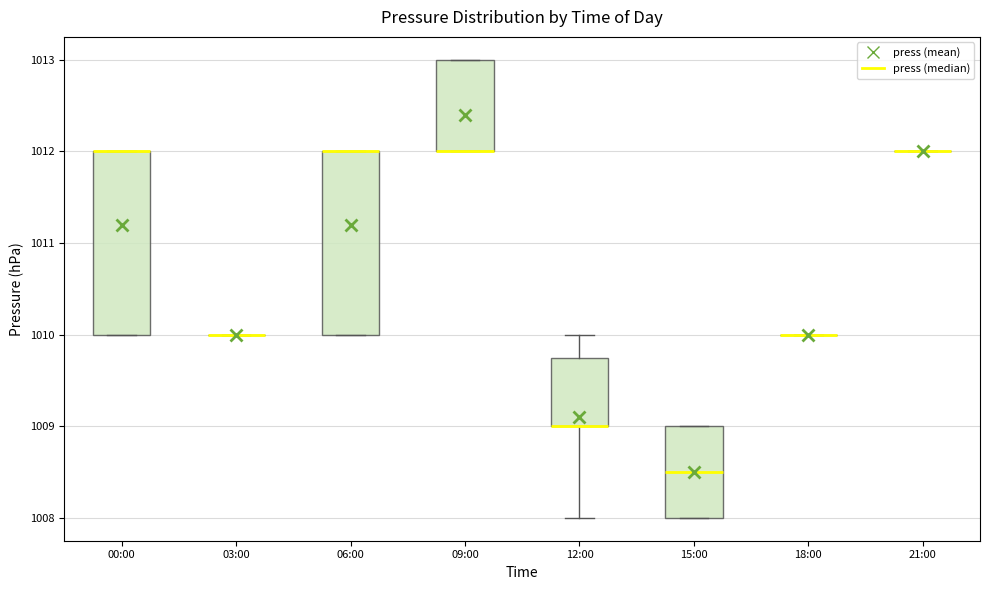

Where is the upper edge of the box for 12:00 on the y-axis? The values are not printed on the chart, so give them approximately, as read against the axis.

1009.8